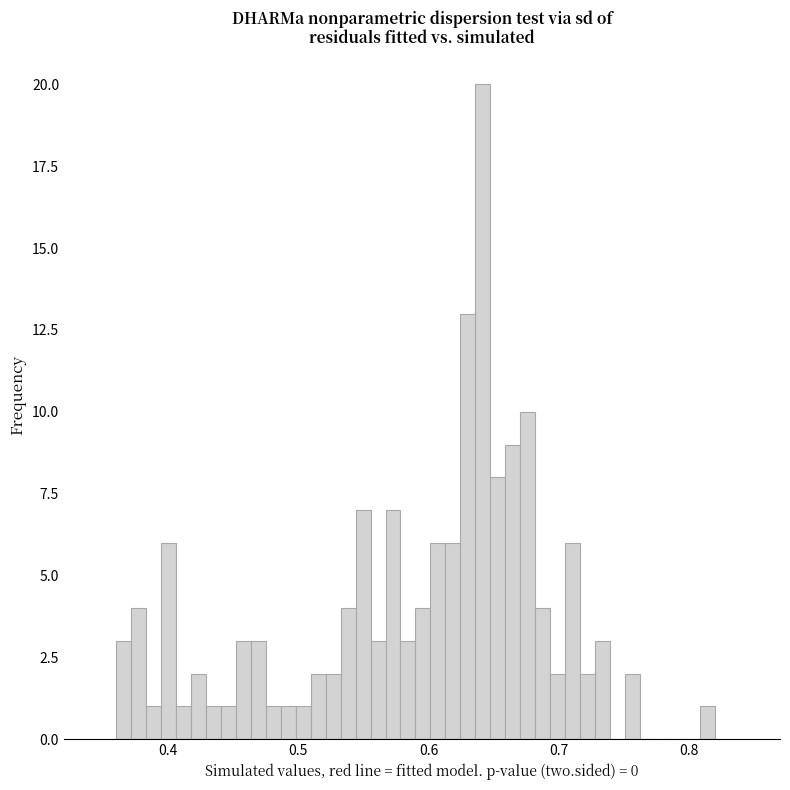

Around what value on the x-axis is the tallest bar? Give the approximate position of its centre, as read against the axis.

0.64